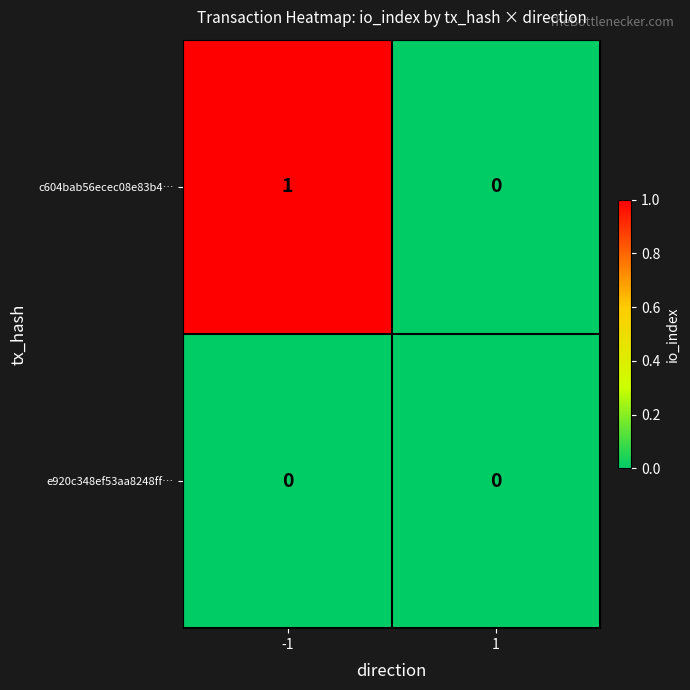

Reading left to right, transcribe all the data shown in this chart.

c604bab56ecec08e83b4…: 1	0
e920c348ef53aa8248ff…: 0	0